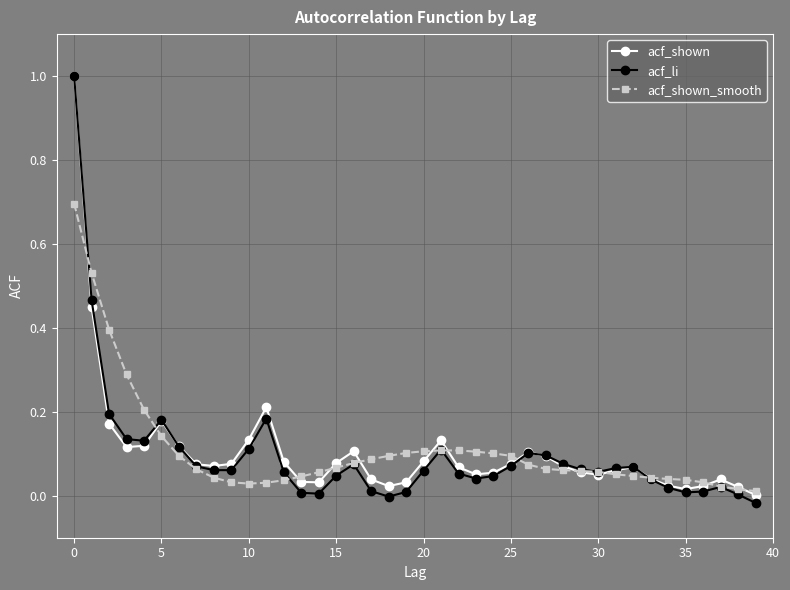

Which series has the widest spread of values?

acf_li